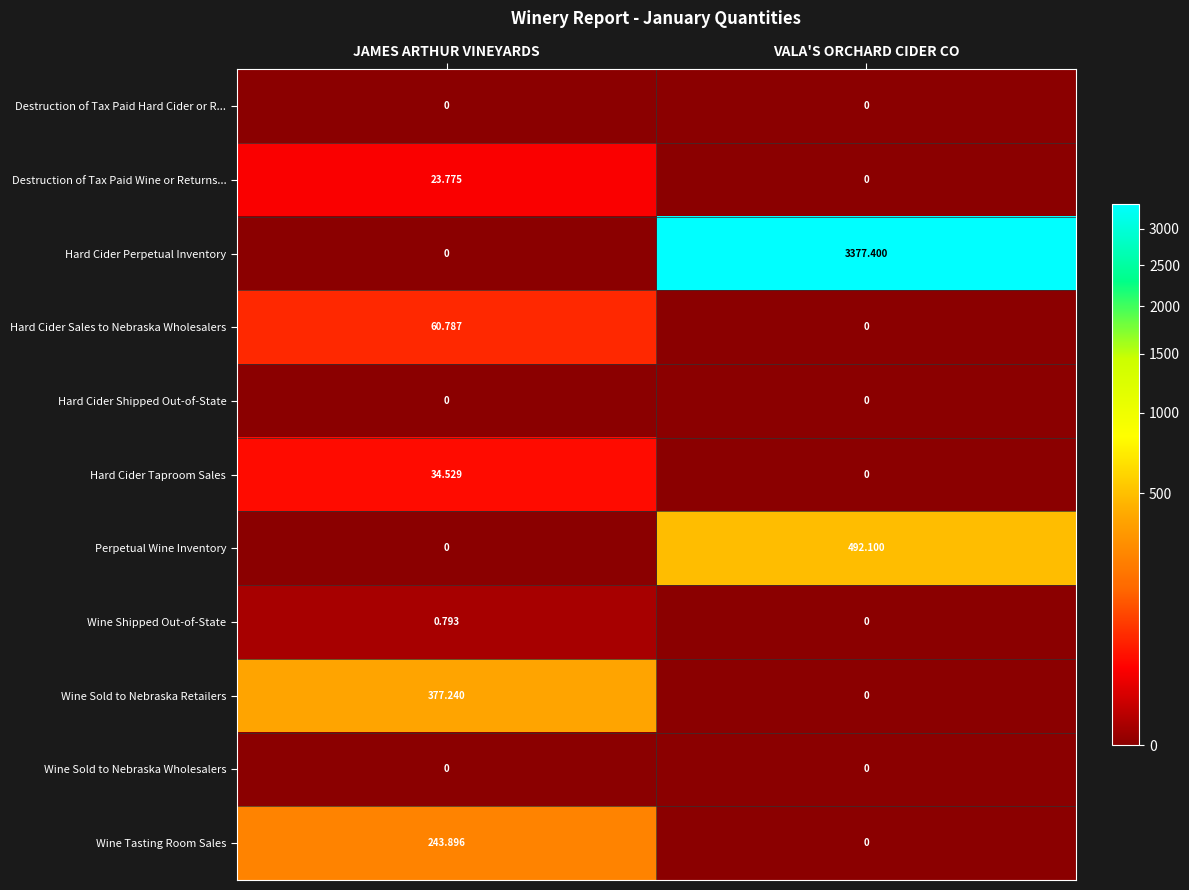

How many values in the Destruction of Tax Paid Wine or Returns... series exceed 23?

1